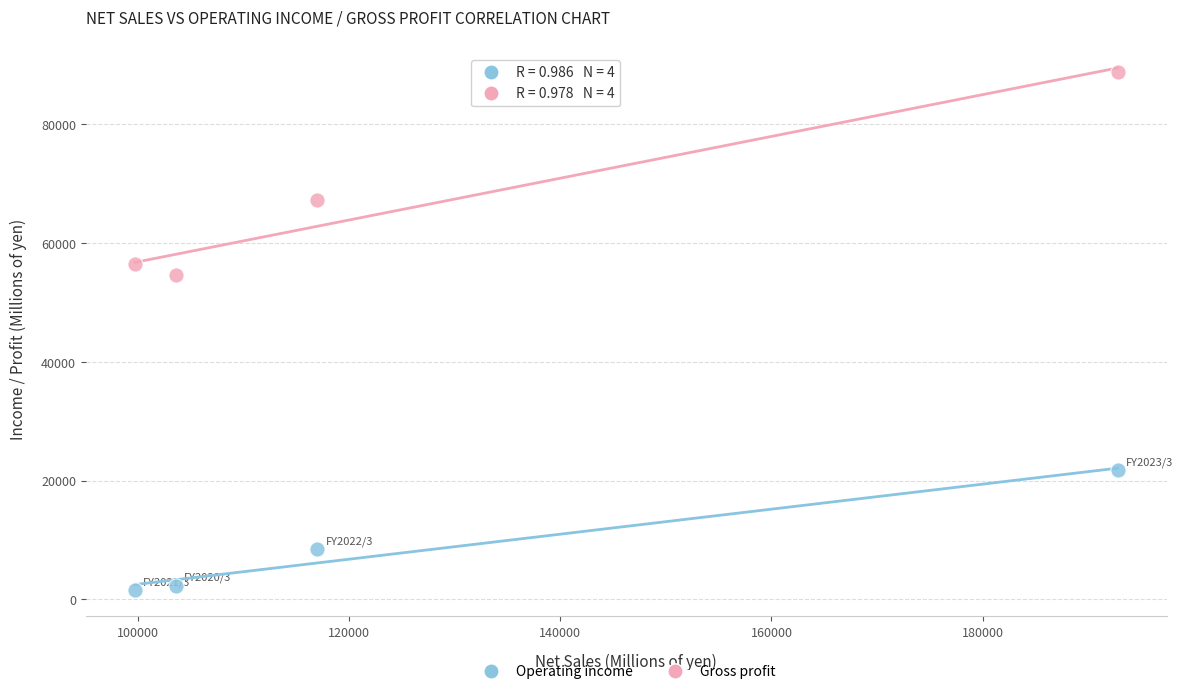

Across all data points, what is the range of X values (max minus min)?

93021